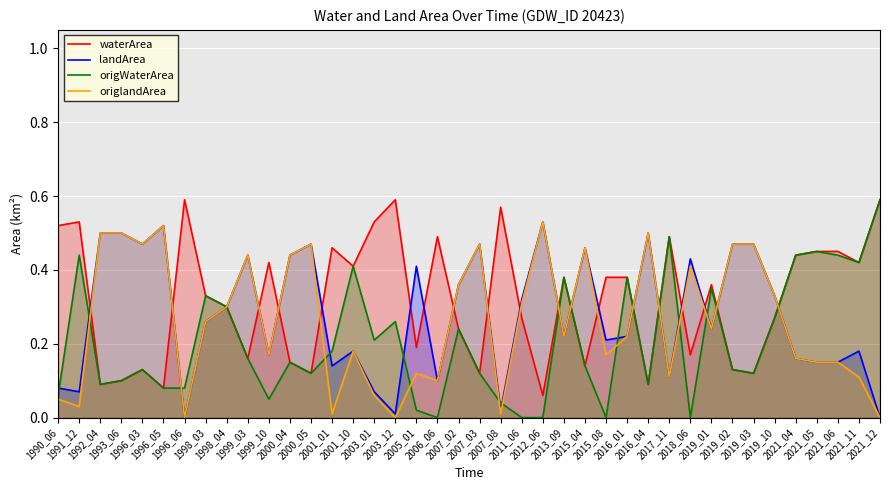

The value of landArea at 2019_03 is 0.5. True or false?

True